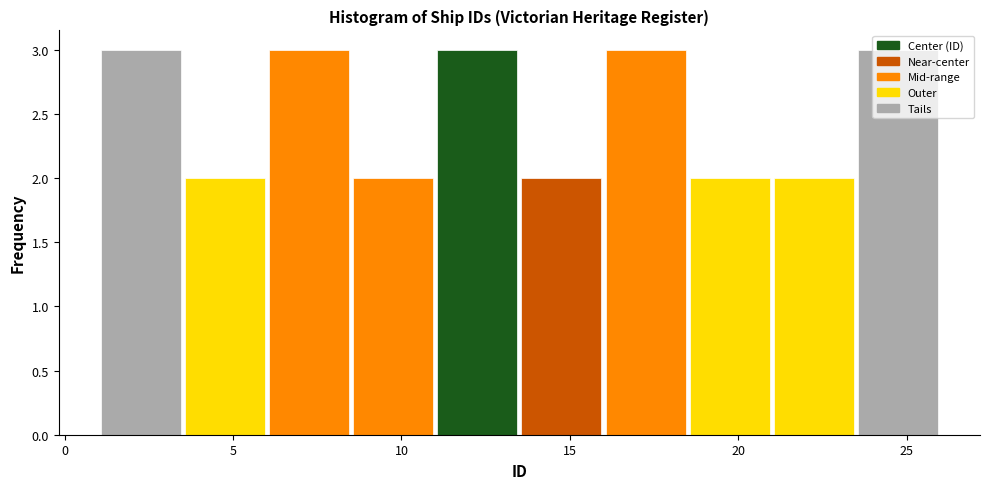

How tall is the bar that spans 23.5 to 26.0 on the x-axis? The values are not printed on the chart, so give them approximately, as read against the axis.

3